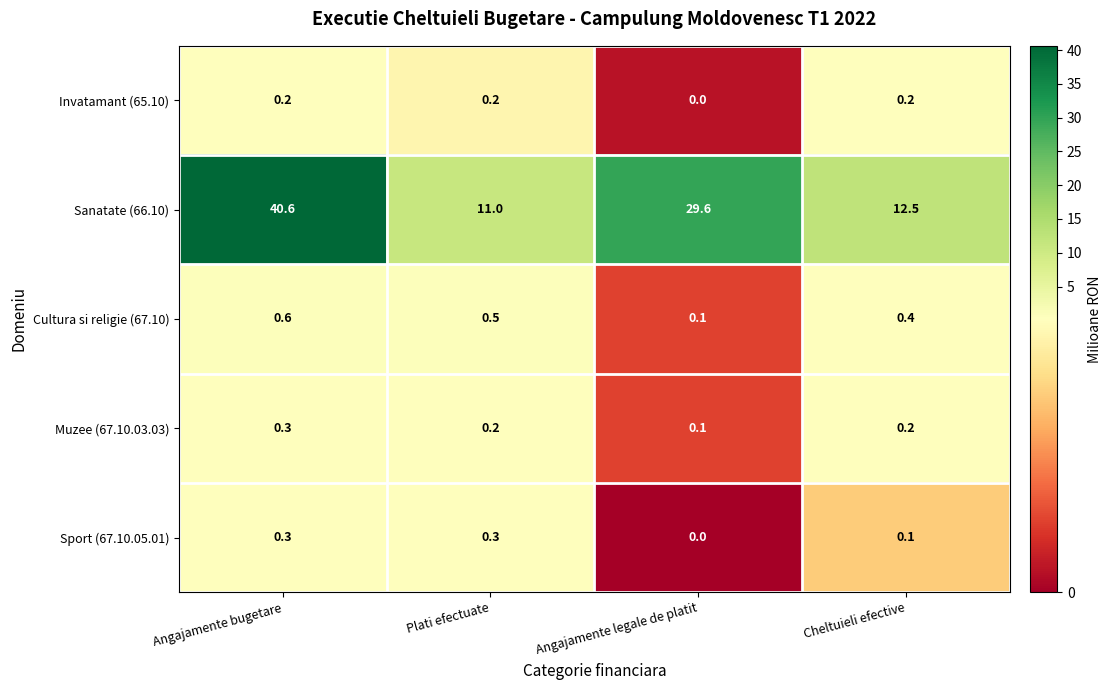

The Sanatate (66.10) series shows 46.7 at Angajamente legale de platit. True or false?

False